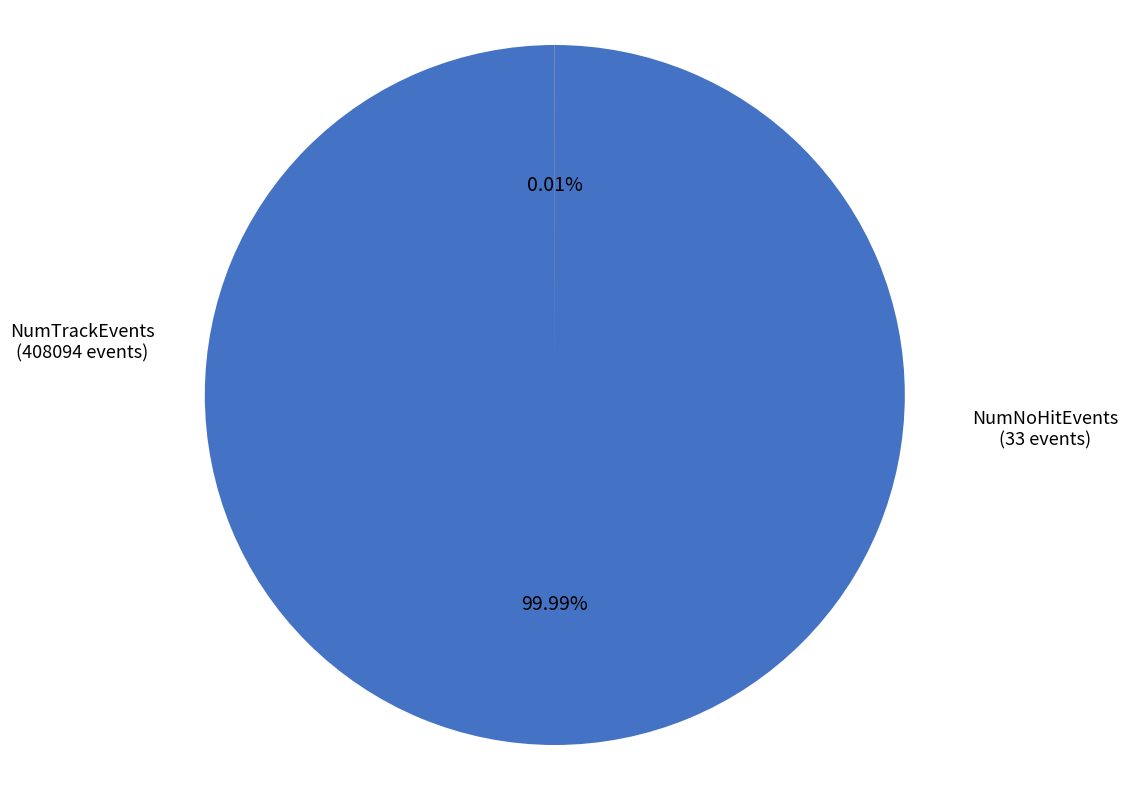

Which has a higher value, NumNoHitEvents or NumTrackEvents?

NumTrackEvents